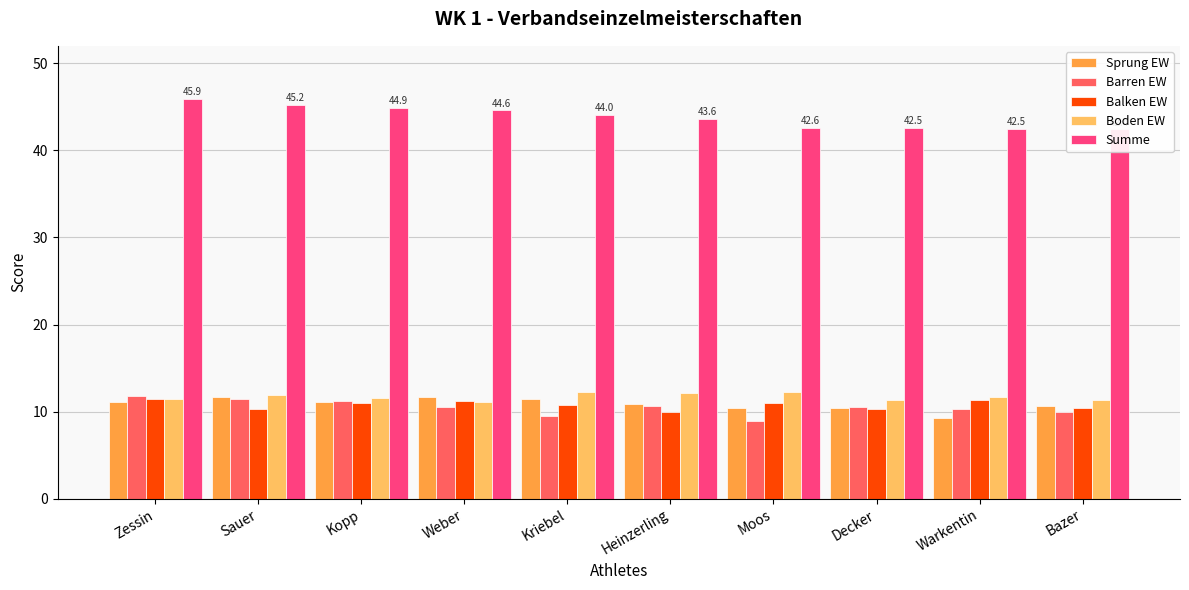

What is the difference between the maximum and minimum values in the Barren EW series?

2.9